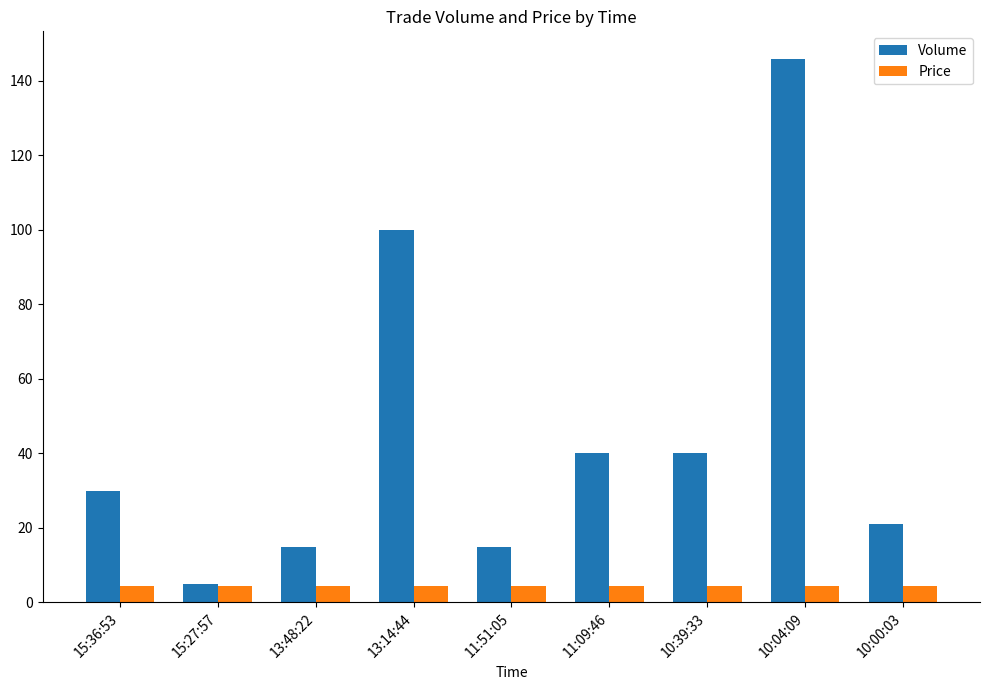

Reading left to right, extract all data points from this chart.

Volume: 30.0	5.0	15.0	100.0	15.0	40.0	40.0	146.0	21.0
Price: 4.4	4.4	4.4	4.4	4.4	4.4	4.4	4.4	4.4